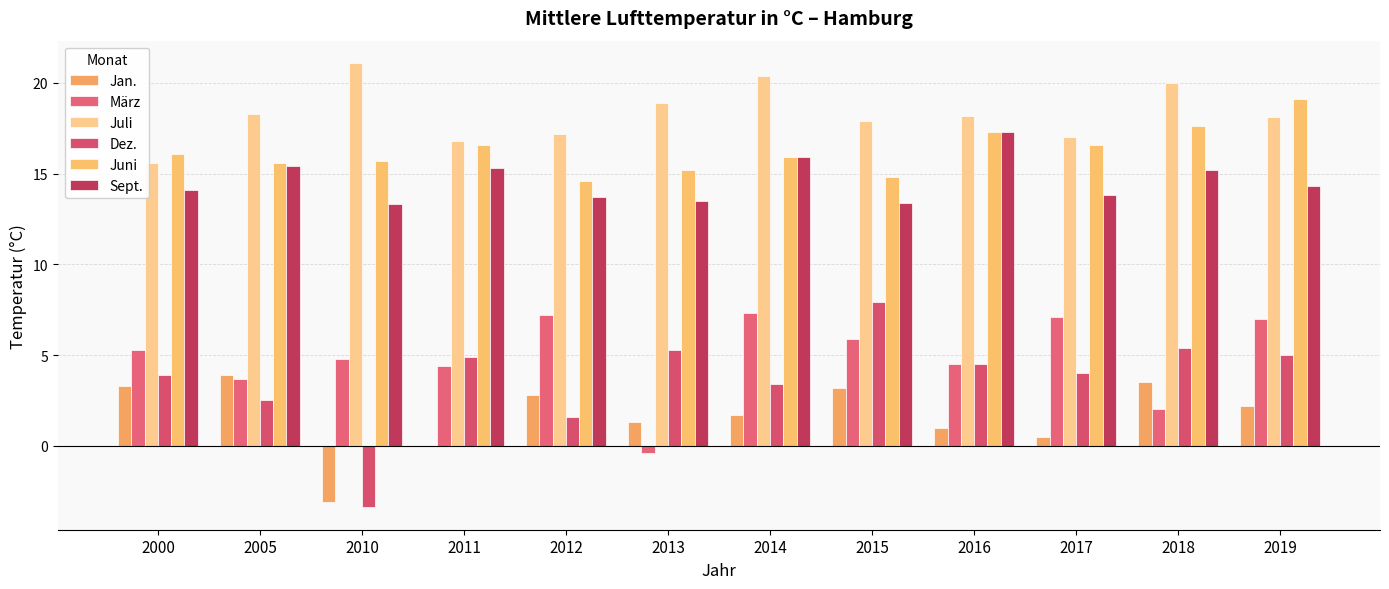

What is the lowest value of the Jan. series?

-3.1